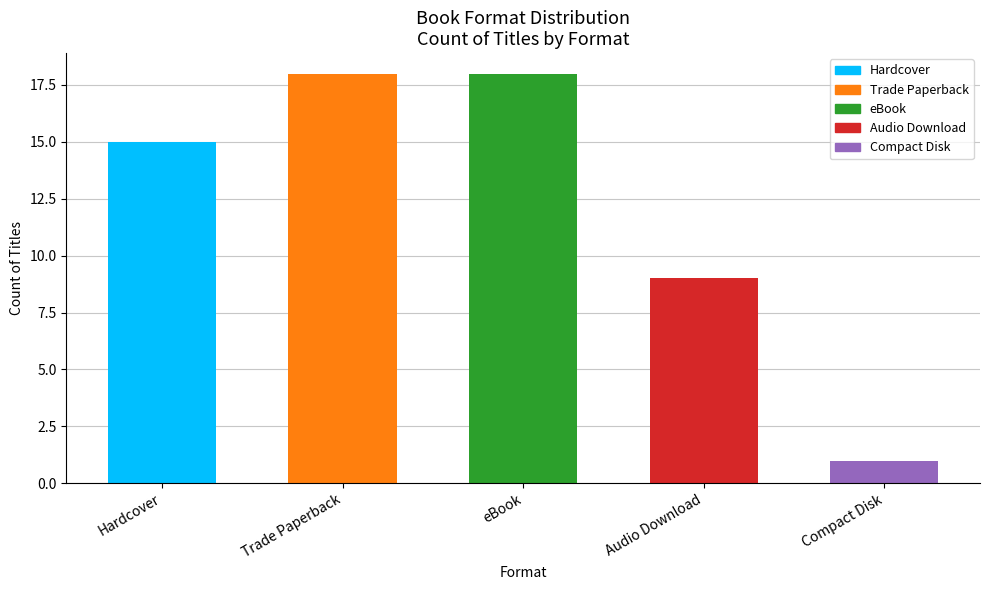

What is the minimum value shown in the chart?

1